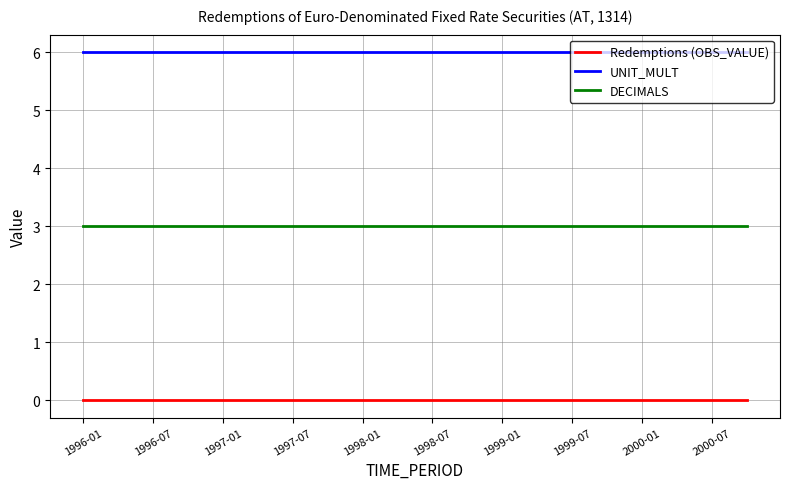

Which series has the largest total across all categories?

UNIT_MULT